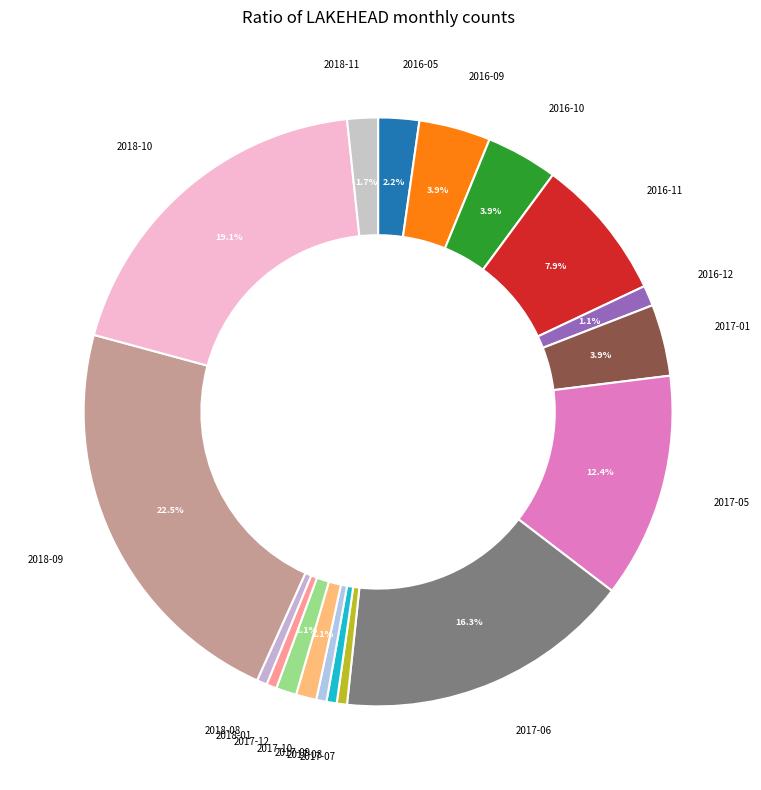

Between 2017-07 and 2017-10, which is larger?

2017-10